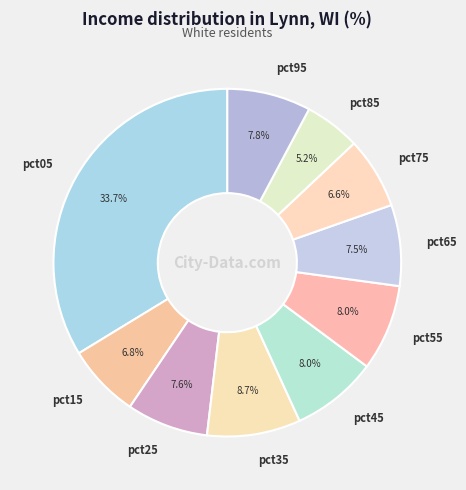

To the nearest percent, what is the difference between the largest and smallest slice percentages?

29%